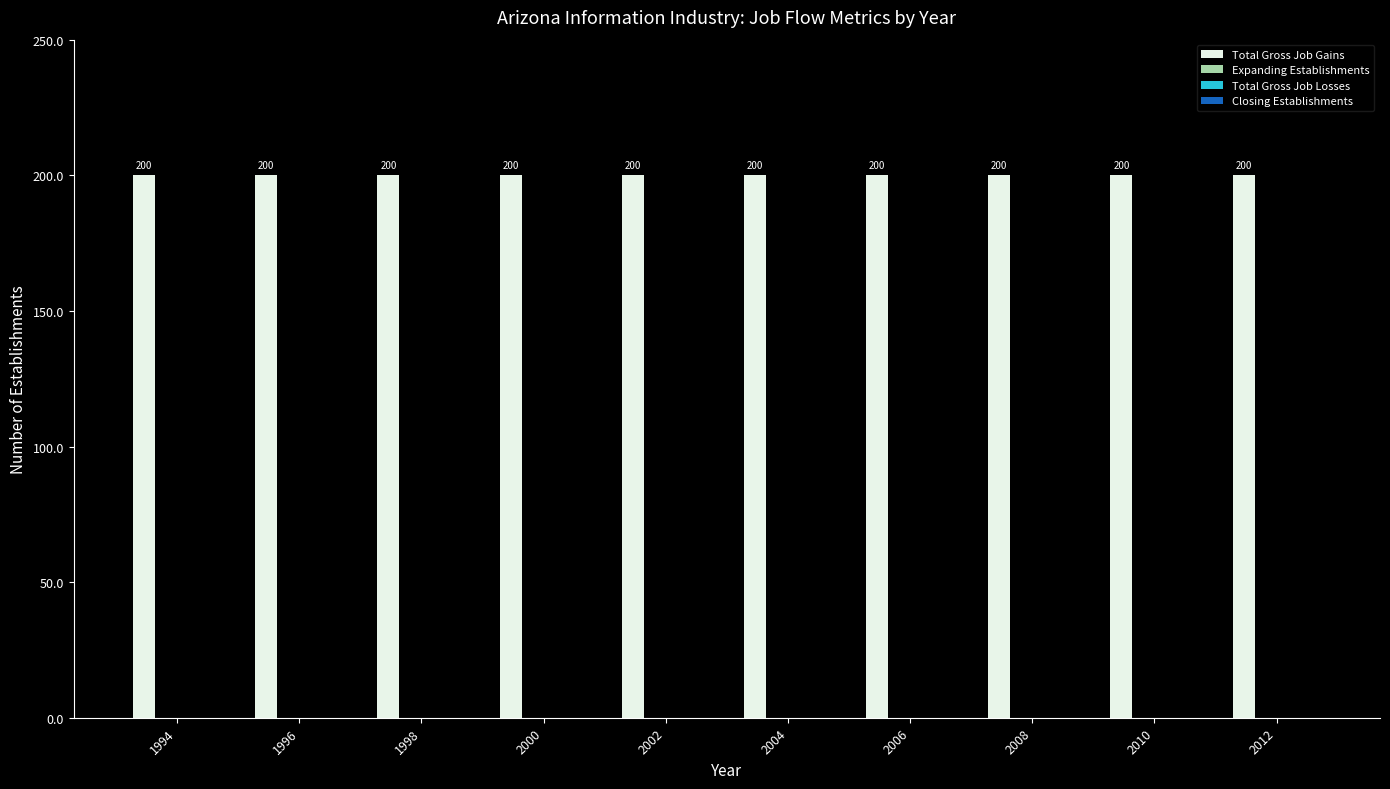

Which series has the widest spread of values?

Total Gross Job Gains